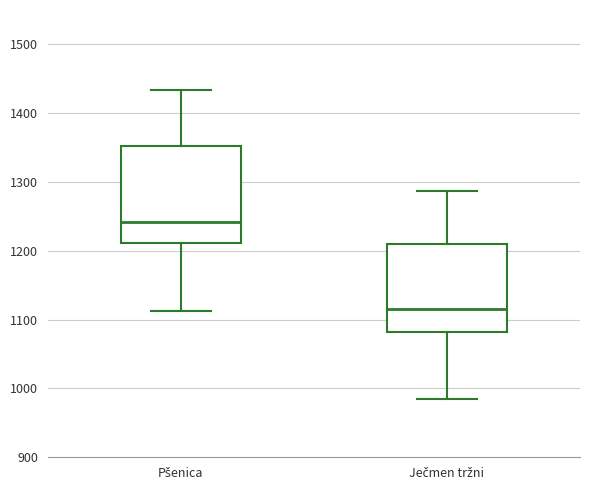

Where is the upper edge of the box for Pšenica on the y-axis? The values are not printed on the chart, so give them approximately, as read against the axis.

1350